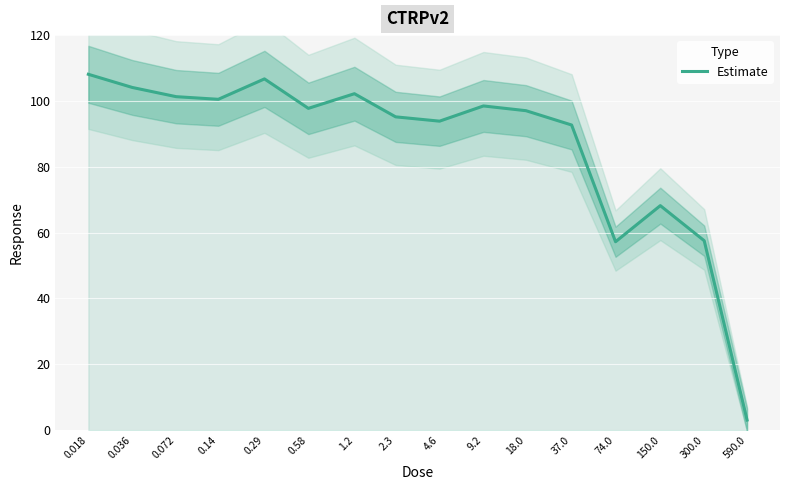

What is the label of the 7th point from the left?

1.2